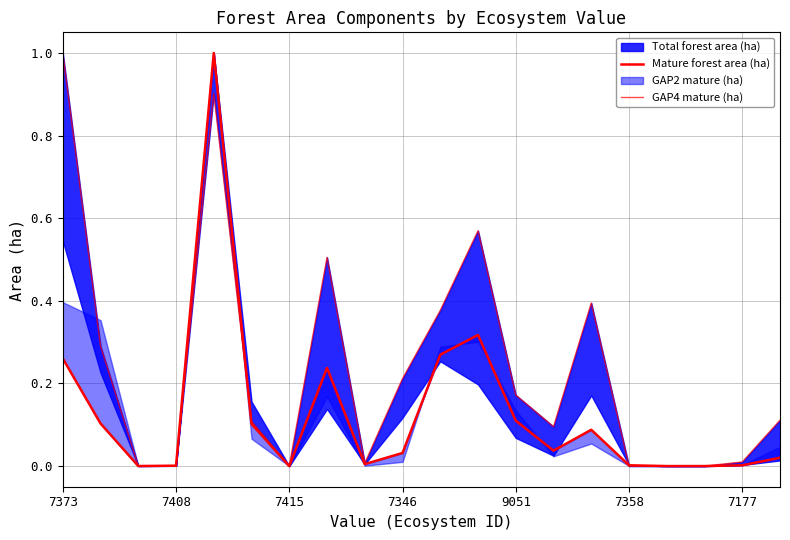

True or false: Mature forest area (ha) has more than 0 points higher than both neighbors.

True